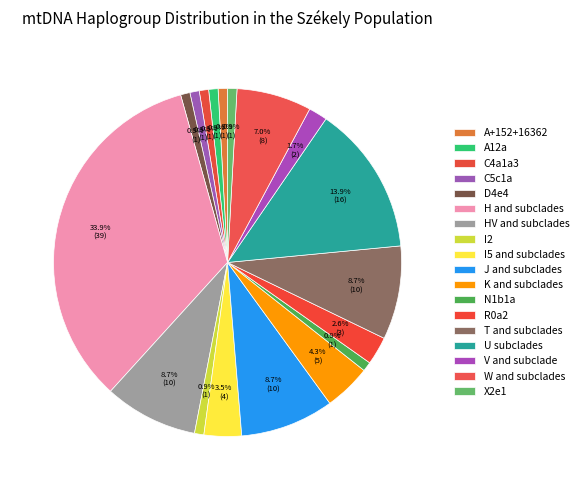

Which category has the biggest portion of the pie?

H and subclades